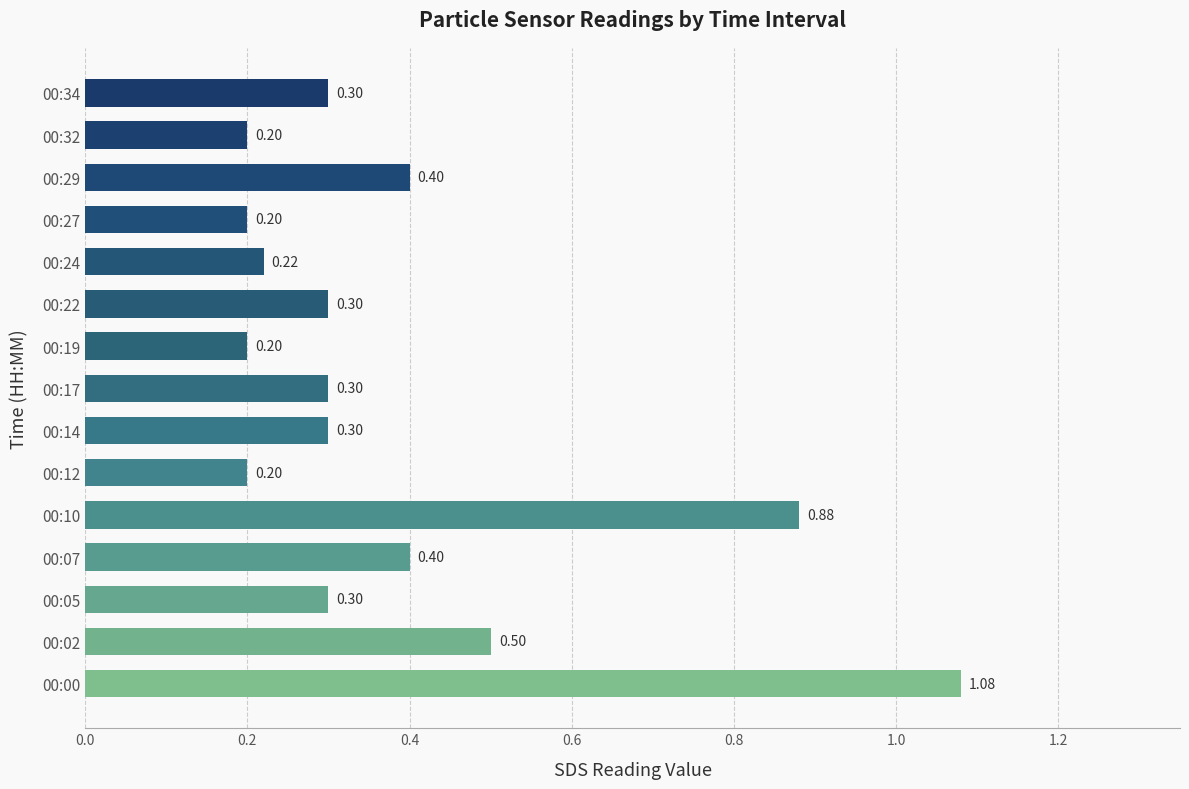

What is the average value?

0.4